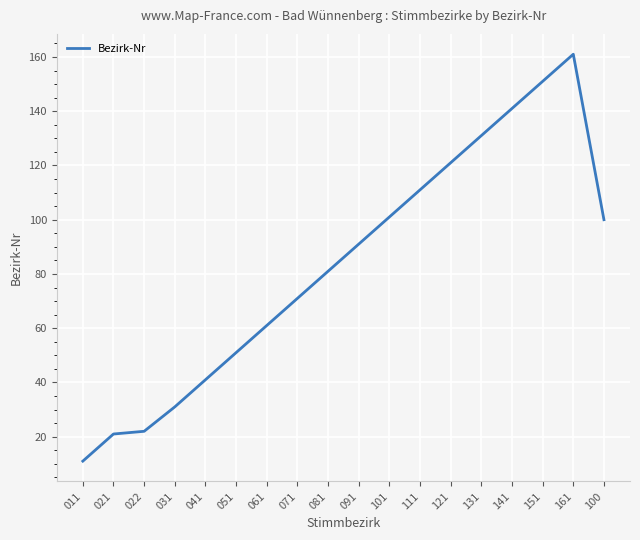

Reading left to right, extract all data points from this chart.

11	21	22	31	41	51	61	71	81	91	101	111	121	131	141	151	161	100